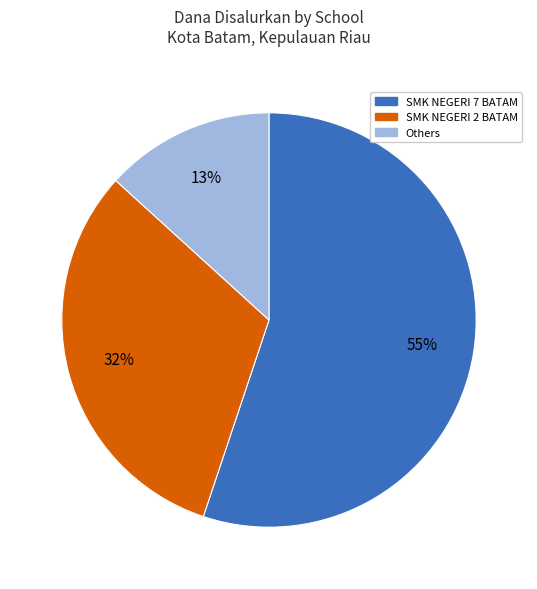

How many slices are in this pie chart?

3